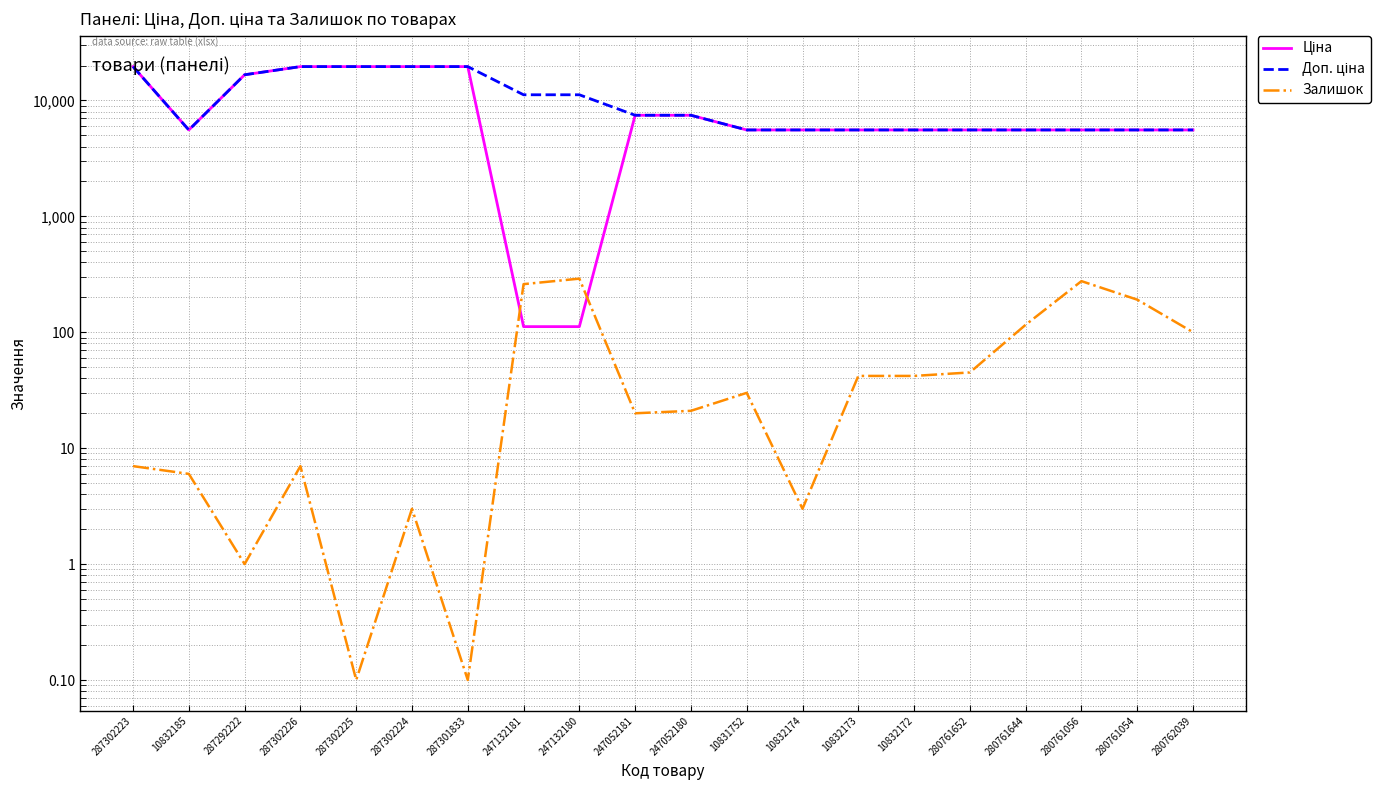

Where is the first local maximum for Залишок?

287302226